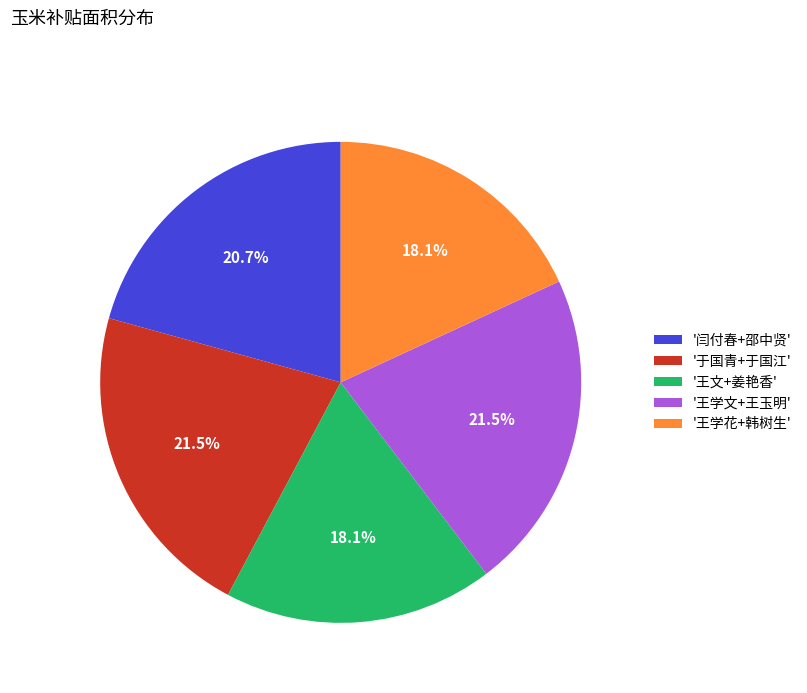

Is there a majority slice in this chart?

No